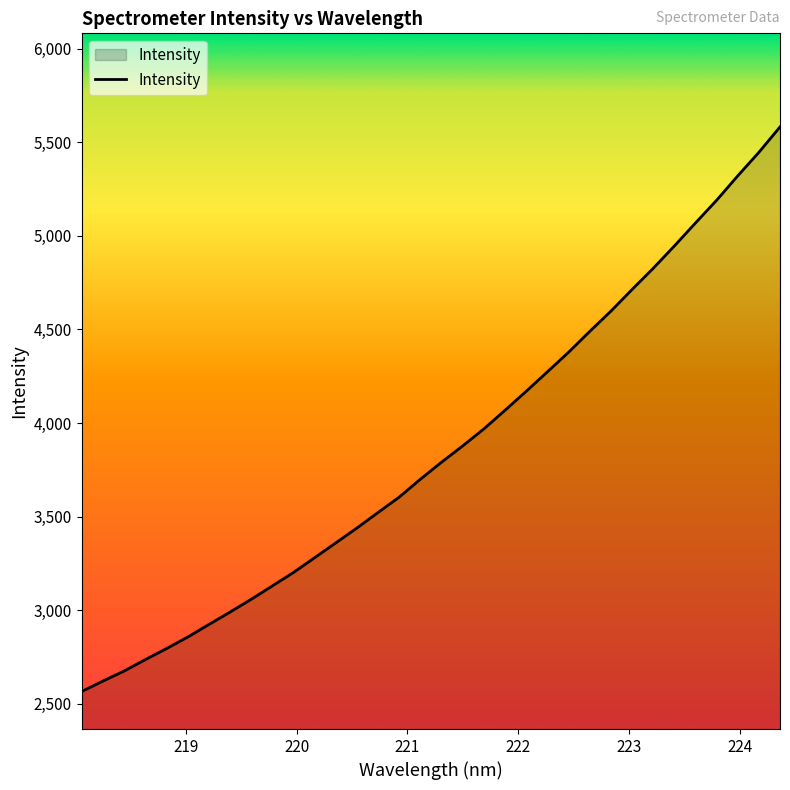

What is the difference between the maximum and minimum values?

3016.2